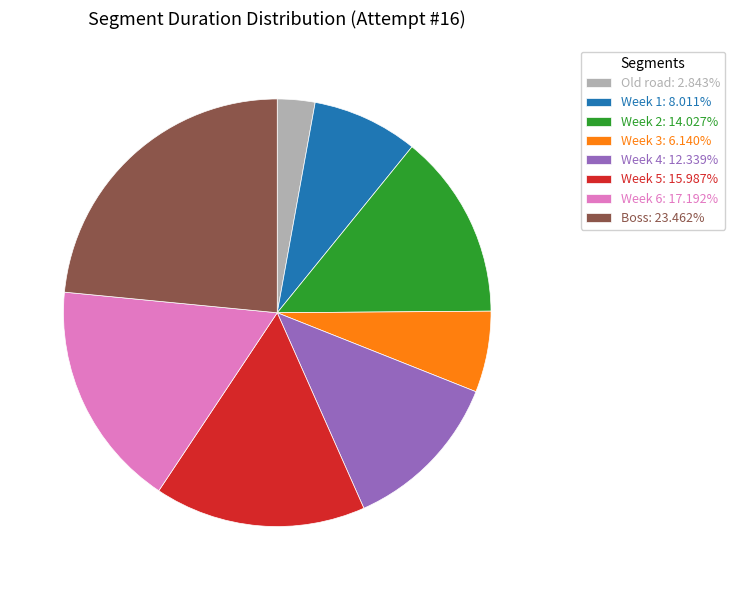

Approximately how many times larger is the value at Week 6: 17.192% compared to Week 4: 12.339%?

1.4